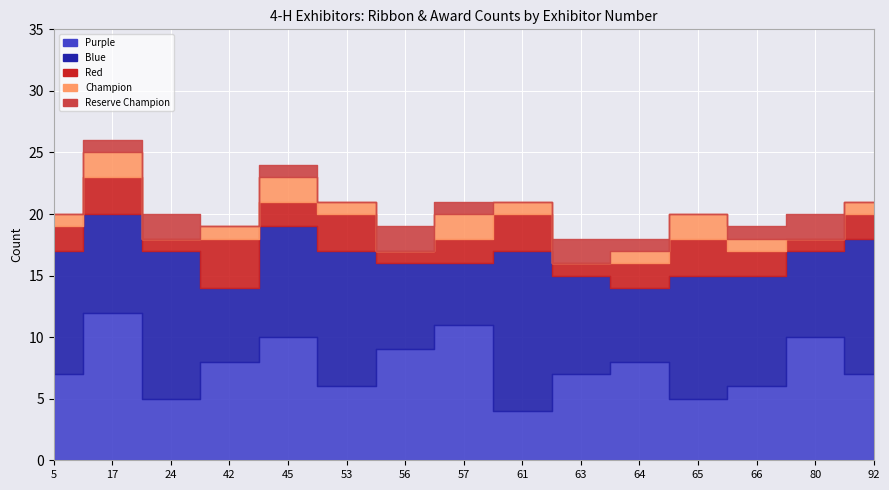

Which series has the largest total across all categories?

Blue